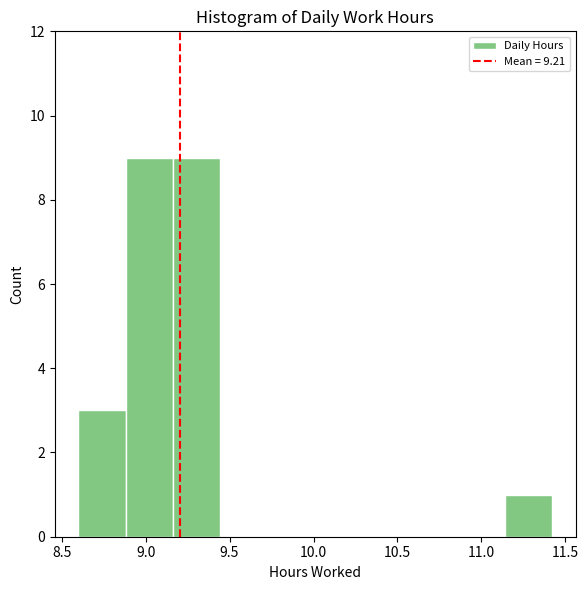

Reading left to right, list every bar in this chart as the range it spans on the x-axis followed by its height. Neither the bar edges nor the heights are printed on the chart, so give them approximately, as read against the axes.

8.60 to 8.90: 3
8.90 to 9.15: 9
9.15 to 9.45: 9
9.45 to 9.75: 0
9.75 to 10.00: 0
10.00 to 10.30: 0
10.30 to 10.55: 0
10.55 to 10.85: 0
10.85 to 11.15: 0
11.15 to 11.40: 1